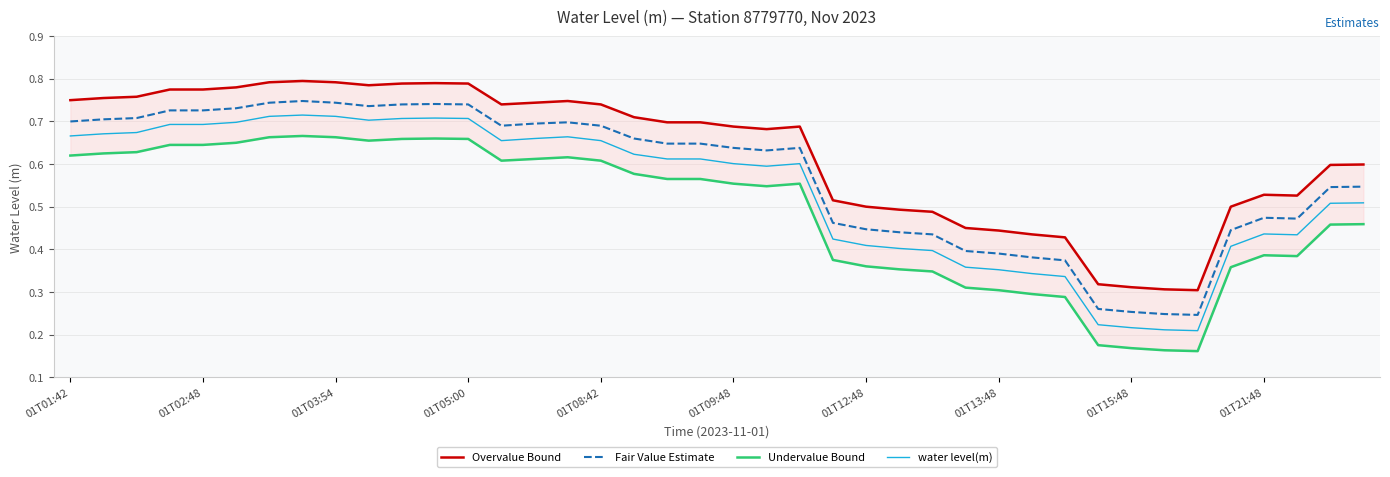

Is it true that water level(m) equals 0.4 at 35?

True